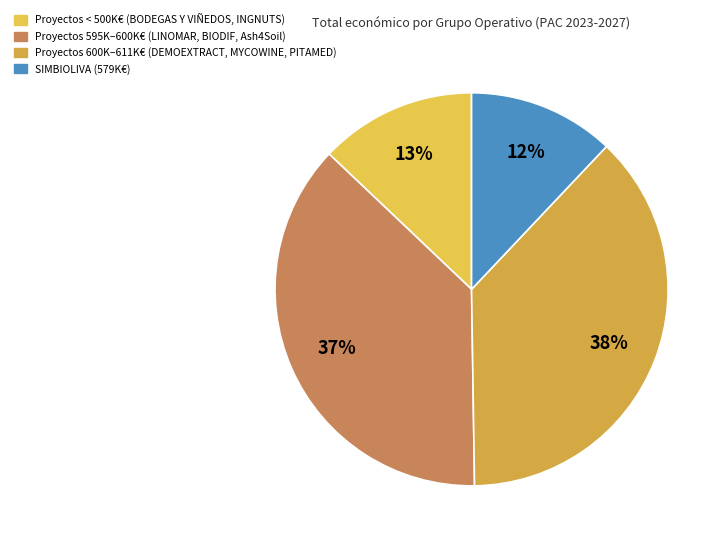

How many slices are in this pie chart?

4